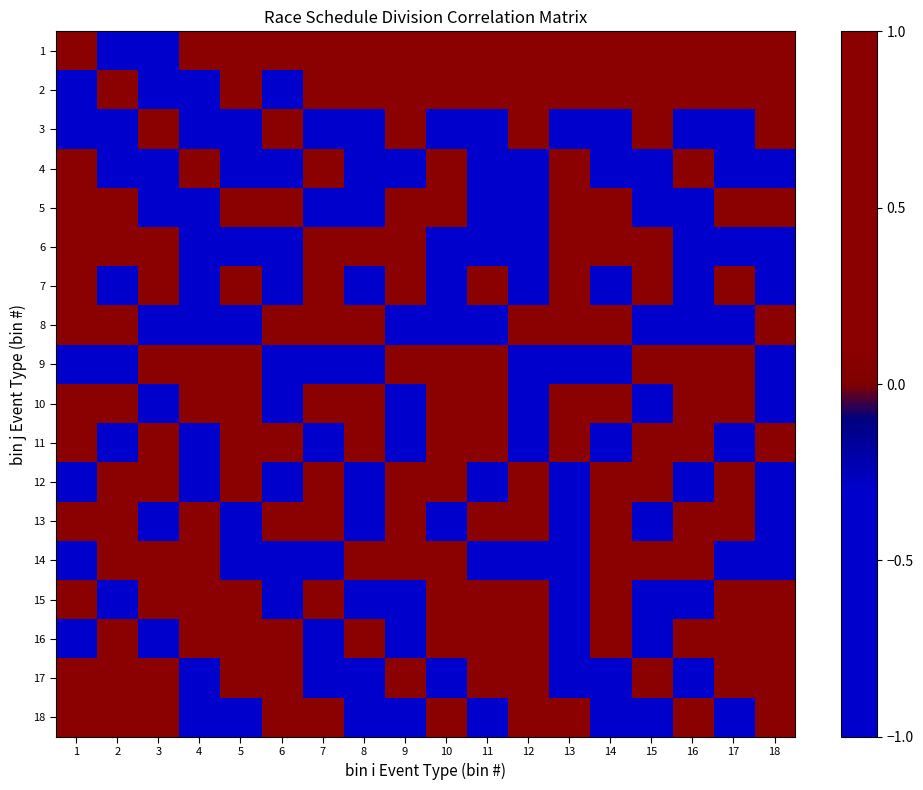

At how many categories does at least one series exceed 0?

18